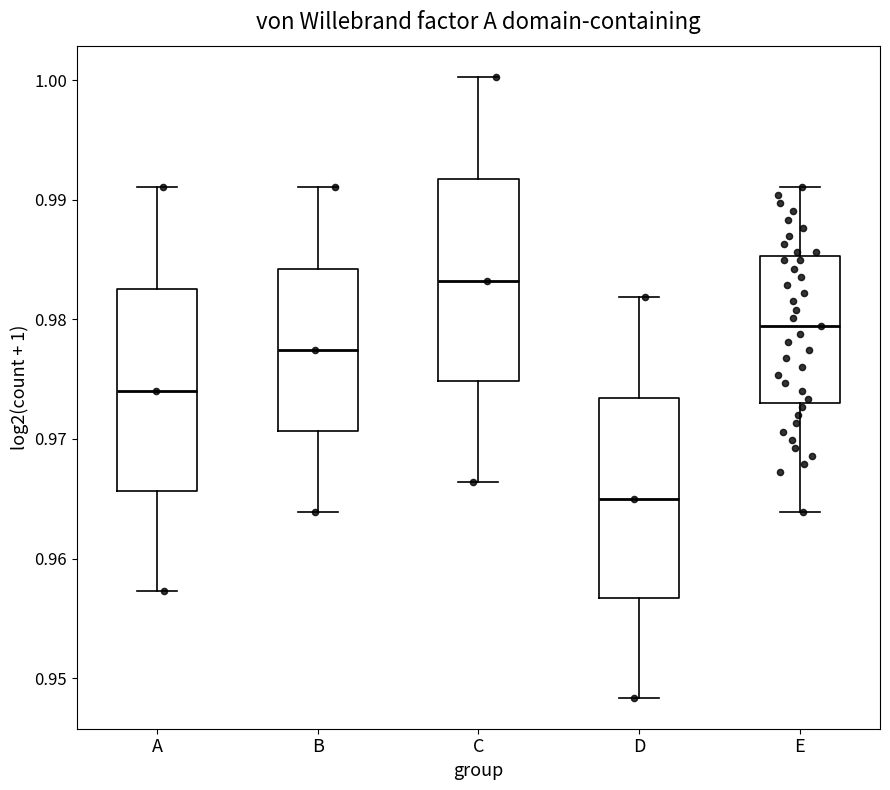

Reading left to right, read every box against the y-axis: the position of its median line, the range the box covers, and the ends of its whiskers. The values are not printed on the chart, so give them approximately, as read against the axis.

A: median 0.974, box 0.966 to 0.983, whiskers 0.957 to 0.991
B: median 0.977, box 0.971 to 0.984, whiskers 0.964 to 0.991
C: median 0.983, box 0.975 to 0.992, whiskers 0.966 to 1.000
D: median 0.965, box 0.957 to 0.973, whiskers 0.948 to 0.982
E: median 0.979, box 0.973 to 0.985, whiskers 0.964 to 0.991